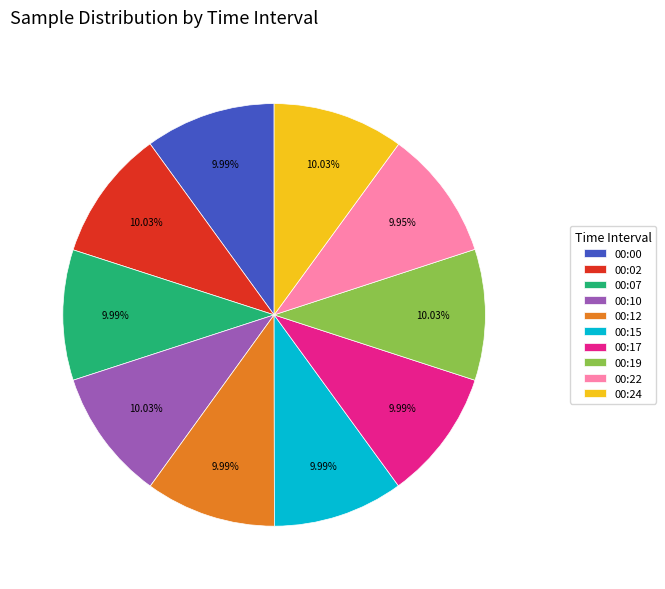

Count the number of slices in the pie.

10